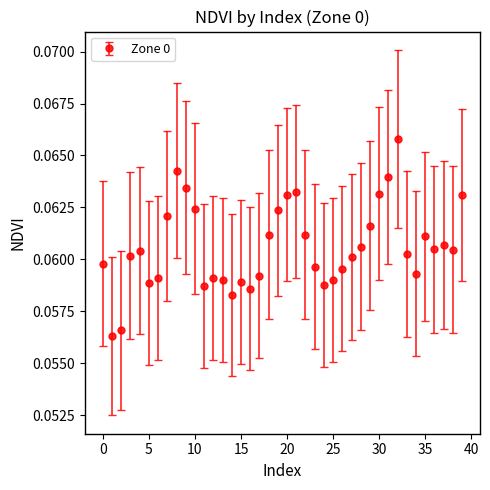

What is the sum of all values?

2.4